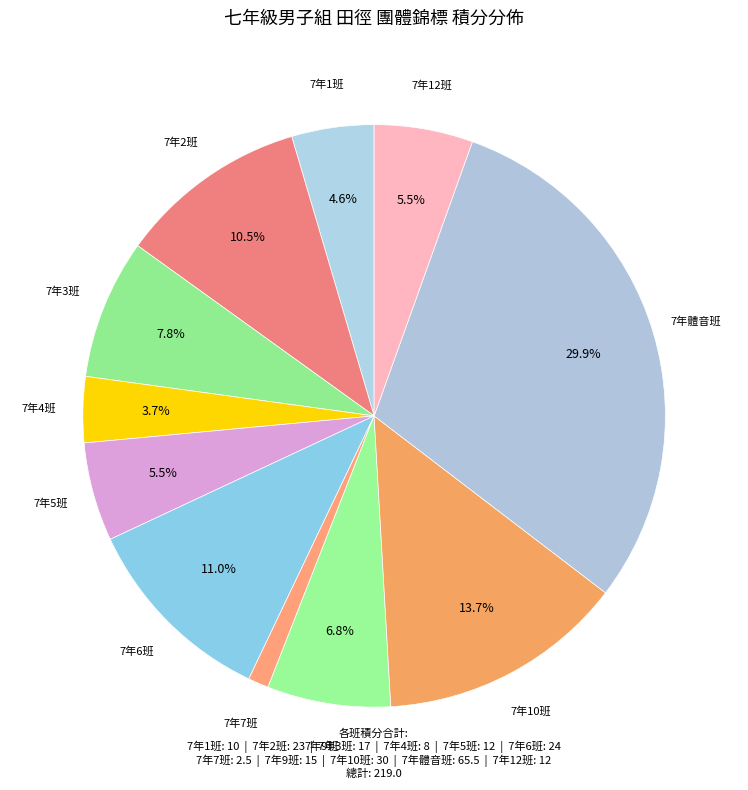

How many segments does this pie chart have?

11